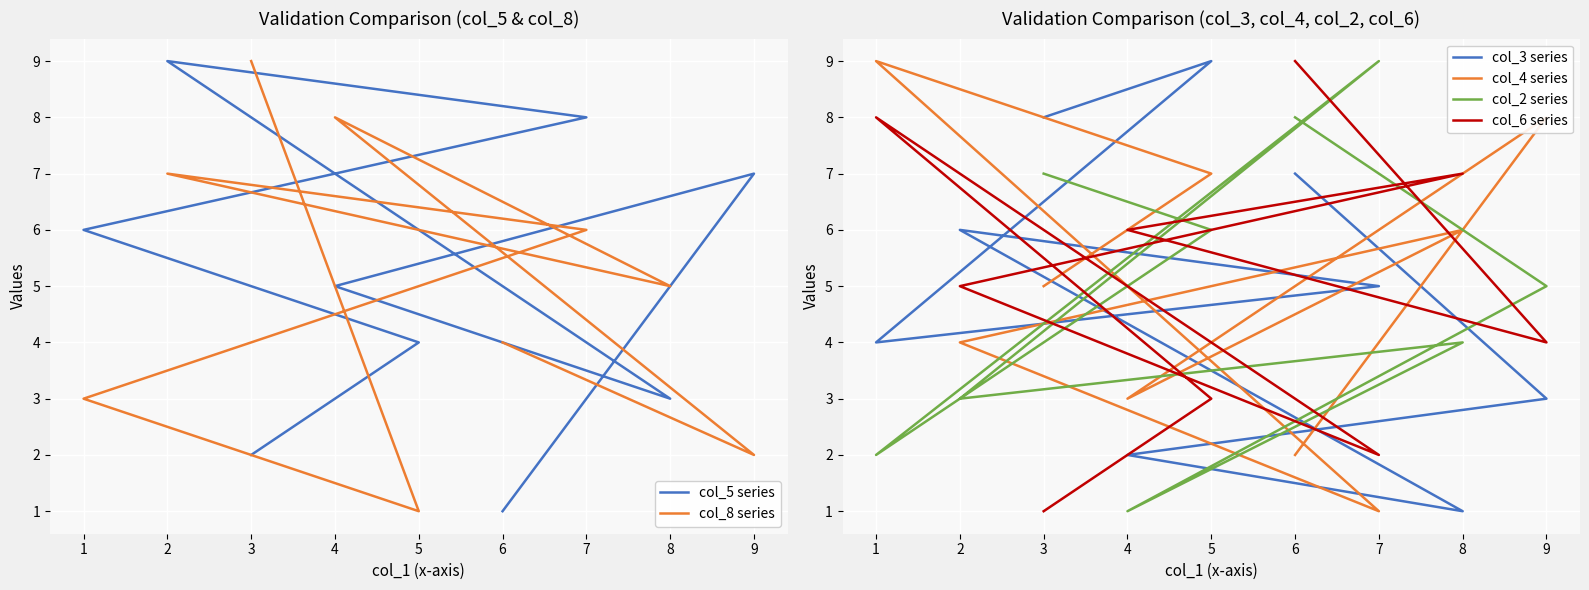

List the labels in order of col_2 series value, largest first.

3, 8, 0, 1, 7, 5, 4, 2, 6